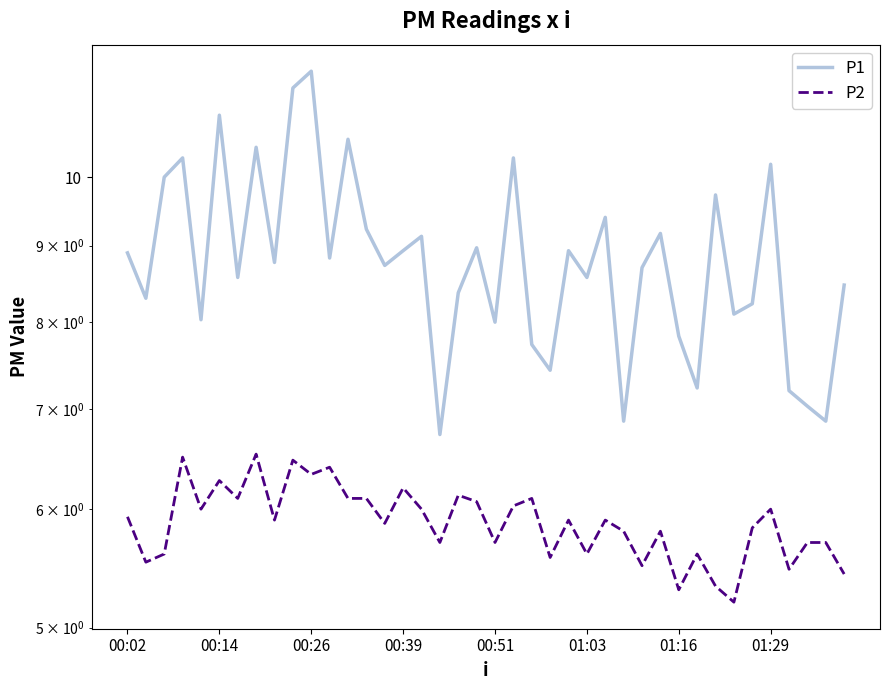

What position from the left is 16?

17